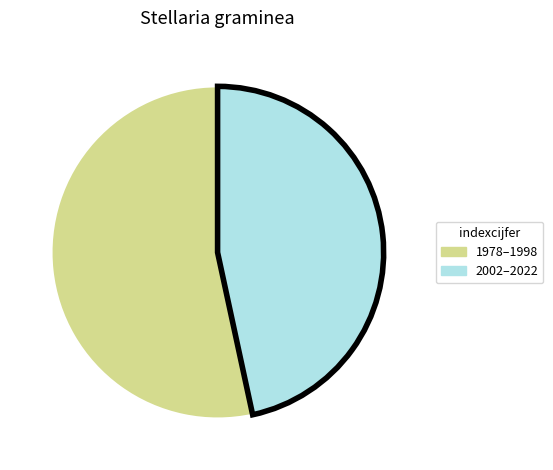

Does any single category account for the majority?

Yes